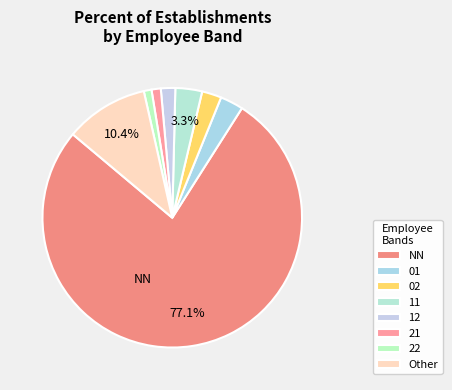

Between 21 and 12, which is larger?

12